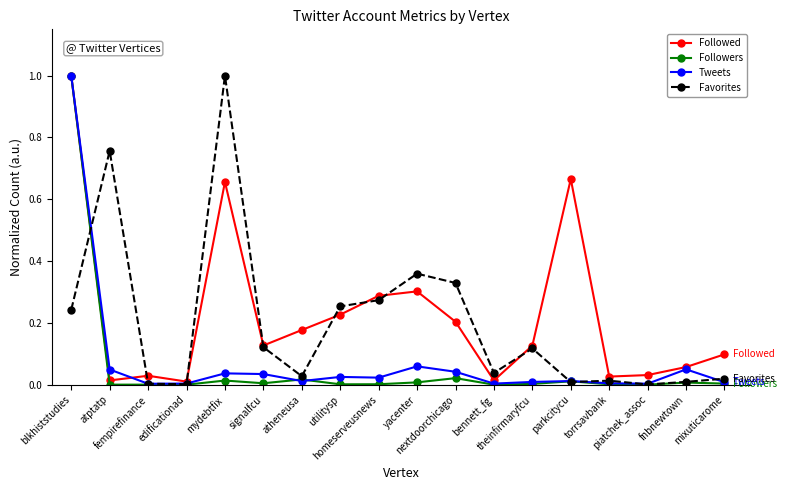

What position from the right is nextdoorchicago?

8